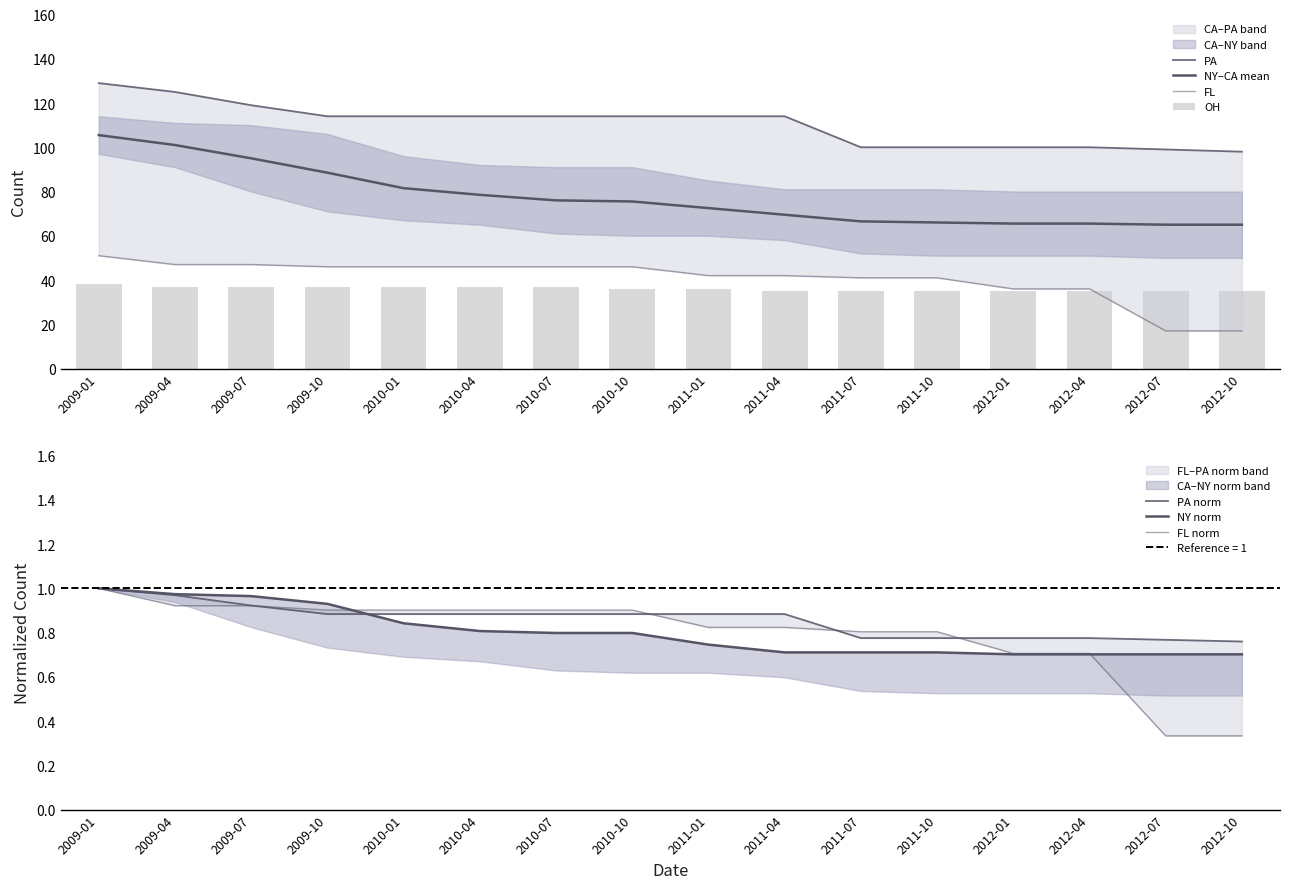

What is the label of the 2nd bar from the left?

2009-04